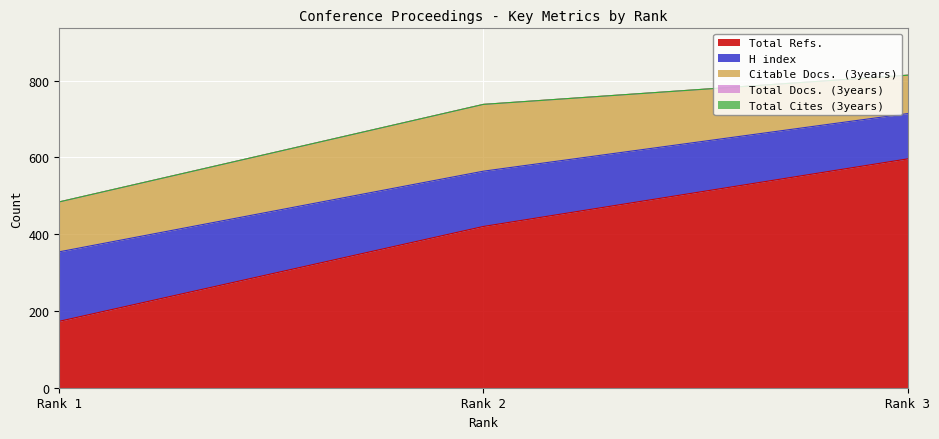

Where does the H index series first go above 144?

1